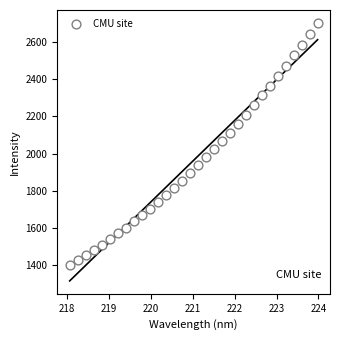

What is the range of X values (max minus min)?

5.9